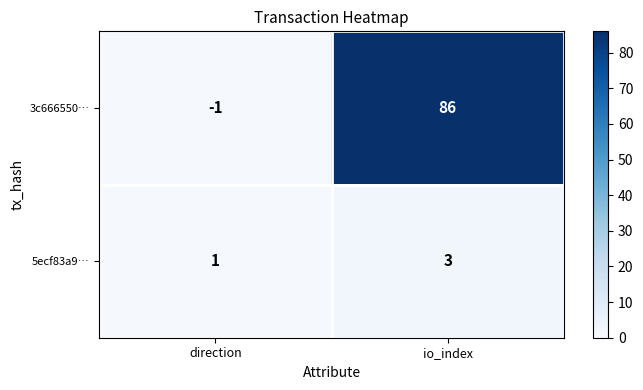

Reading left to right, transcribe all the data shown in this chart.

3c666550…: direction=-1	io_index=86
5ecf83a9…: direction=1	io_index=3